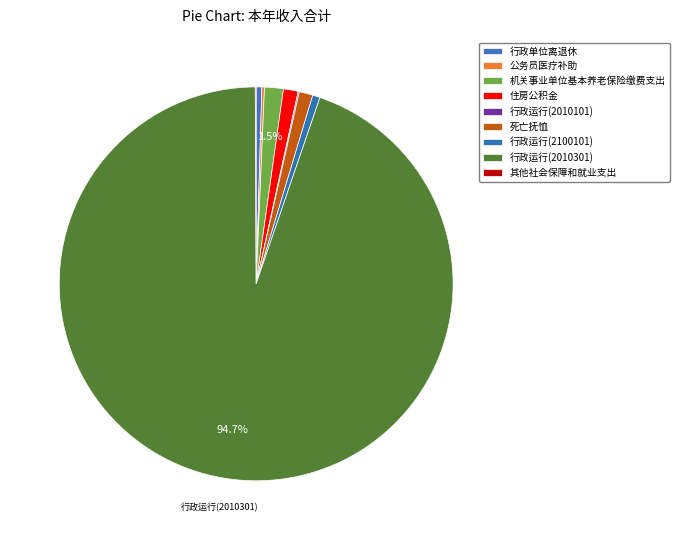

What is the largest slice in the pie chart?

行政运行(2010301)